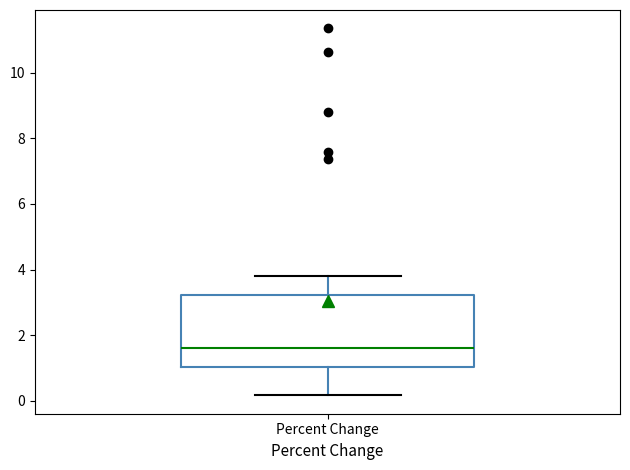

Read this box plot against the y-axis: the position of the median line, the range covered by the box, and the ends of both whiskers. The values are not printed on the chart, so give them approximately, as read against the axis.

median 1.6, box 1.0 to 3.2, whiskers 0.2 to 3.8